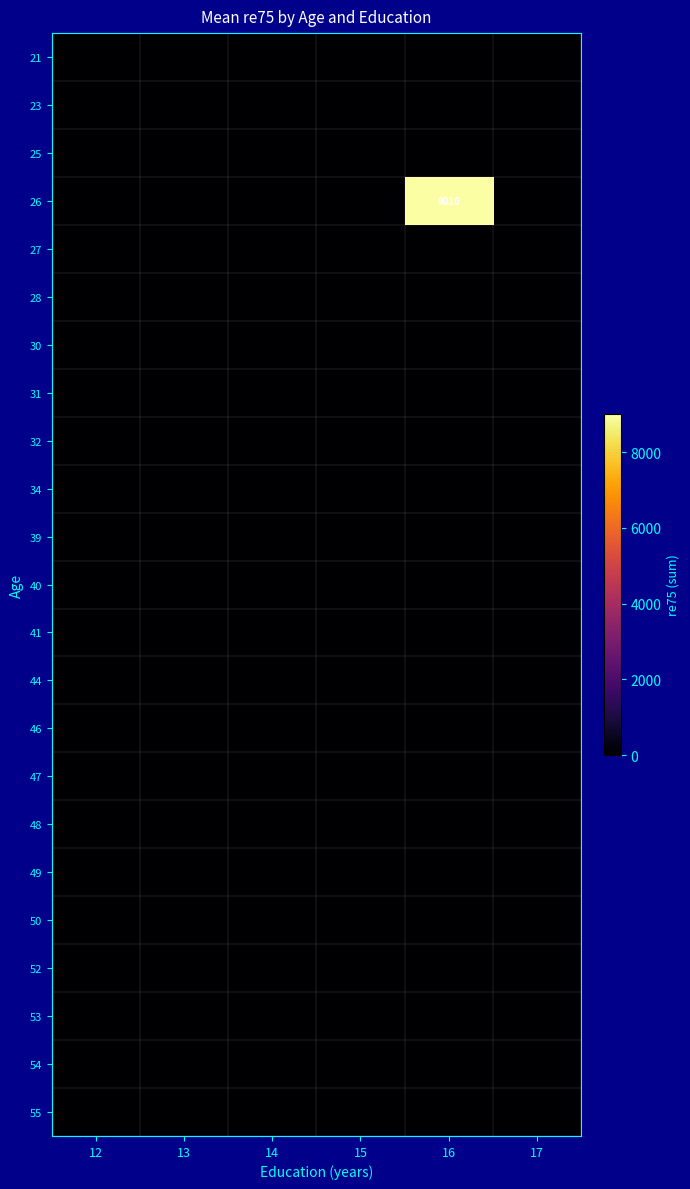

Which category has the highest value across all series?

16